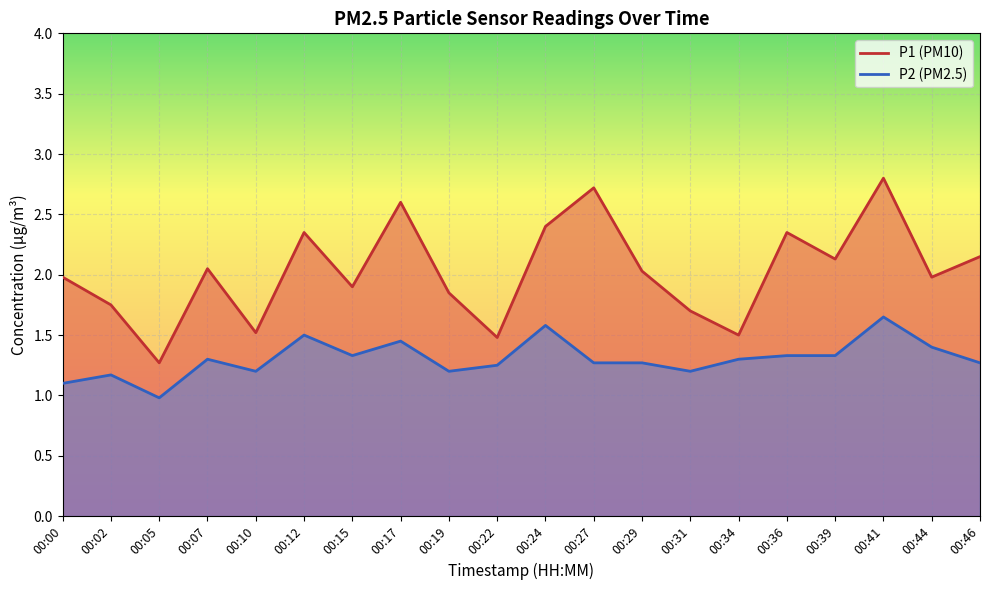

Reading right to left, transcribe all the data shown in this chart.

P1: 00:46=2.1	00:44=2.0	00:41=2.8	00:39=2.1	00:36=2.4	00:34=1.5	00:31=1.7	00:29=2.0	00:27=2.7	00:24=2.4	00:22=1.5	00:19=1.9	00:17=2.6	00:15=1.9	00:12=2.4	00:10=1.5	00:07=2.0	00:05=1.3	00:02=1.8	00:00=2.0
P2: 00:46=1.3	00:44=1.4	00:41=1.6	00:39=1.3	00:36=1.3	00:34=1.3	00:31=1.2	00:29=1.3	00:27=1.3	00:24=1.6	00:22=1.2	00:19=1.2	00:17=1.4	00:15=1.3	00:12=1.5	00:10=1.2	00:07=1.3	00:05=1.0	00:02=1.2	00:00=1.1